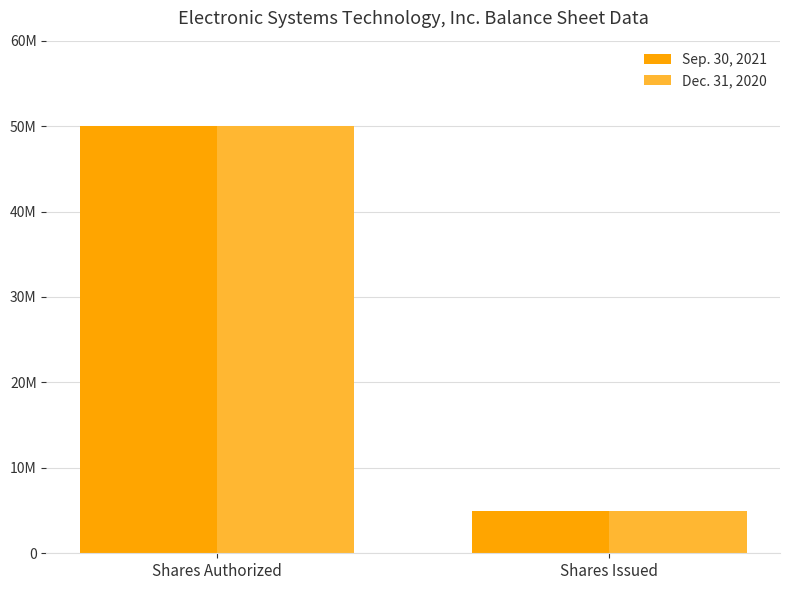

List the series in order of their peak value, highest first.

Sep. 30, 2021, Dec. 31, 2020